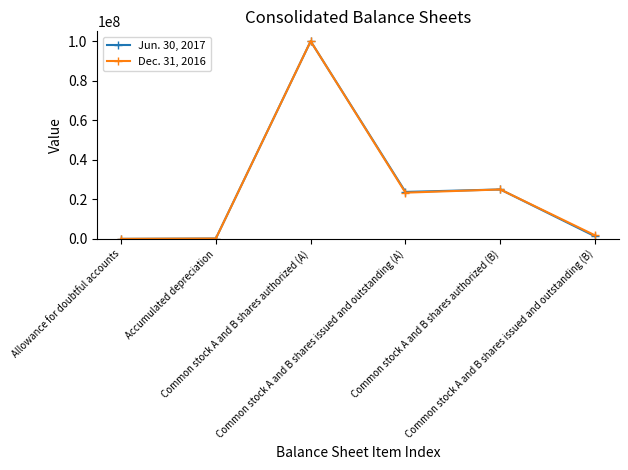

At how many categories does at least one series exceed 38481445?

1